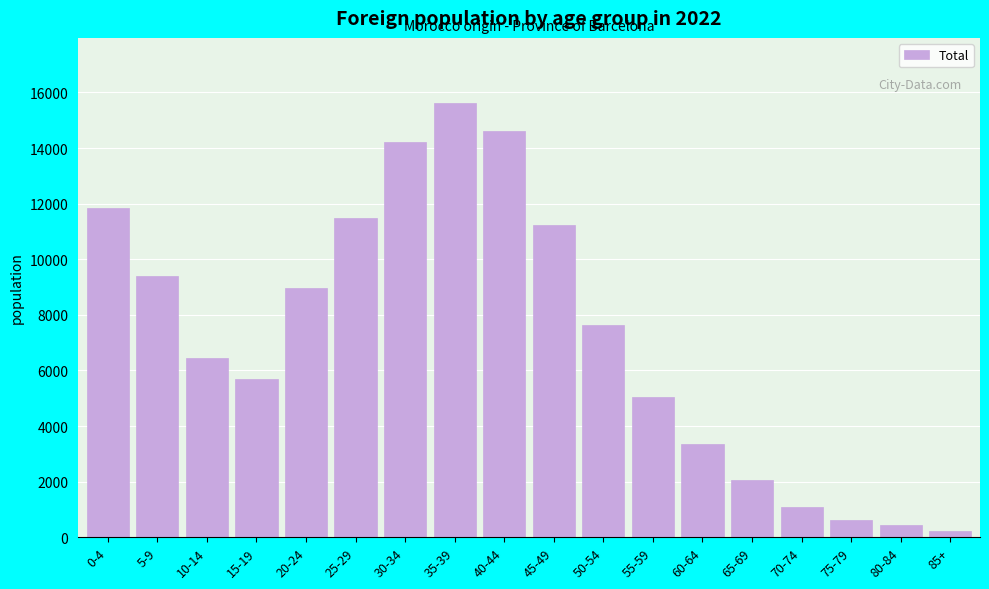

Reading left to right, what are all the values shown in this chart?

11827	9396	6432	5700	8953	11493	14215	15619	14627	11241	7617	5053	3349	2043	1090	628	432	227